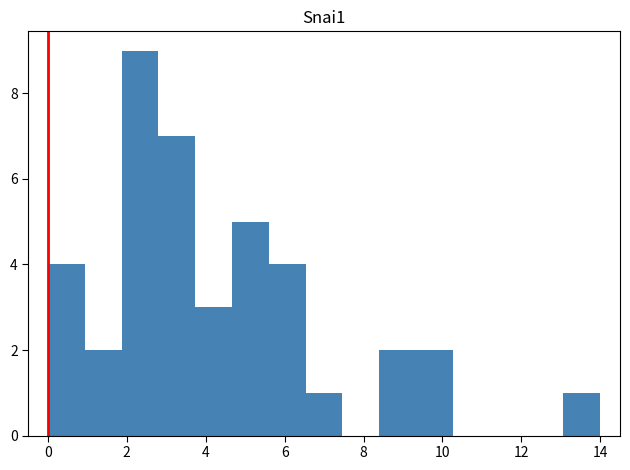

Reading left to right, list every bar in this chart as the range it spans on the x-axis followed by its height. Neither the bar edges nor the heights are printed on the chart, so give them approximately, as read against the axes.

0.0 to 1.0: 4
1.0 to 1.8: 2
1.8 to 2.8: 9
2.8 to 3.8: 7
3.8 to 4.6: 3
4.6 to 5.6: 5
5.6 to 6.6: 4
6.6 to 7.4: 1
7.4 to 8.4: 0
8.4 to 9.4: 2
9.4 to 10.2: 2
10.2 to 11.2: 0
11.2 to 12.2: 0
12.2 to 13.0: 0
13.0 to 14.0: 1